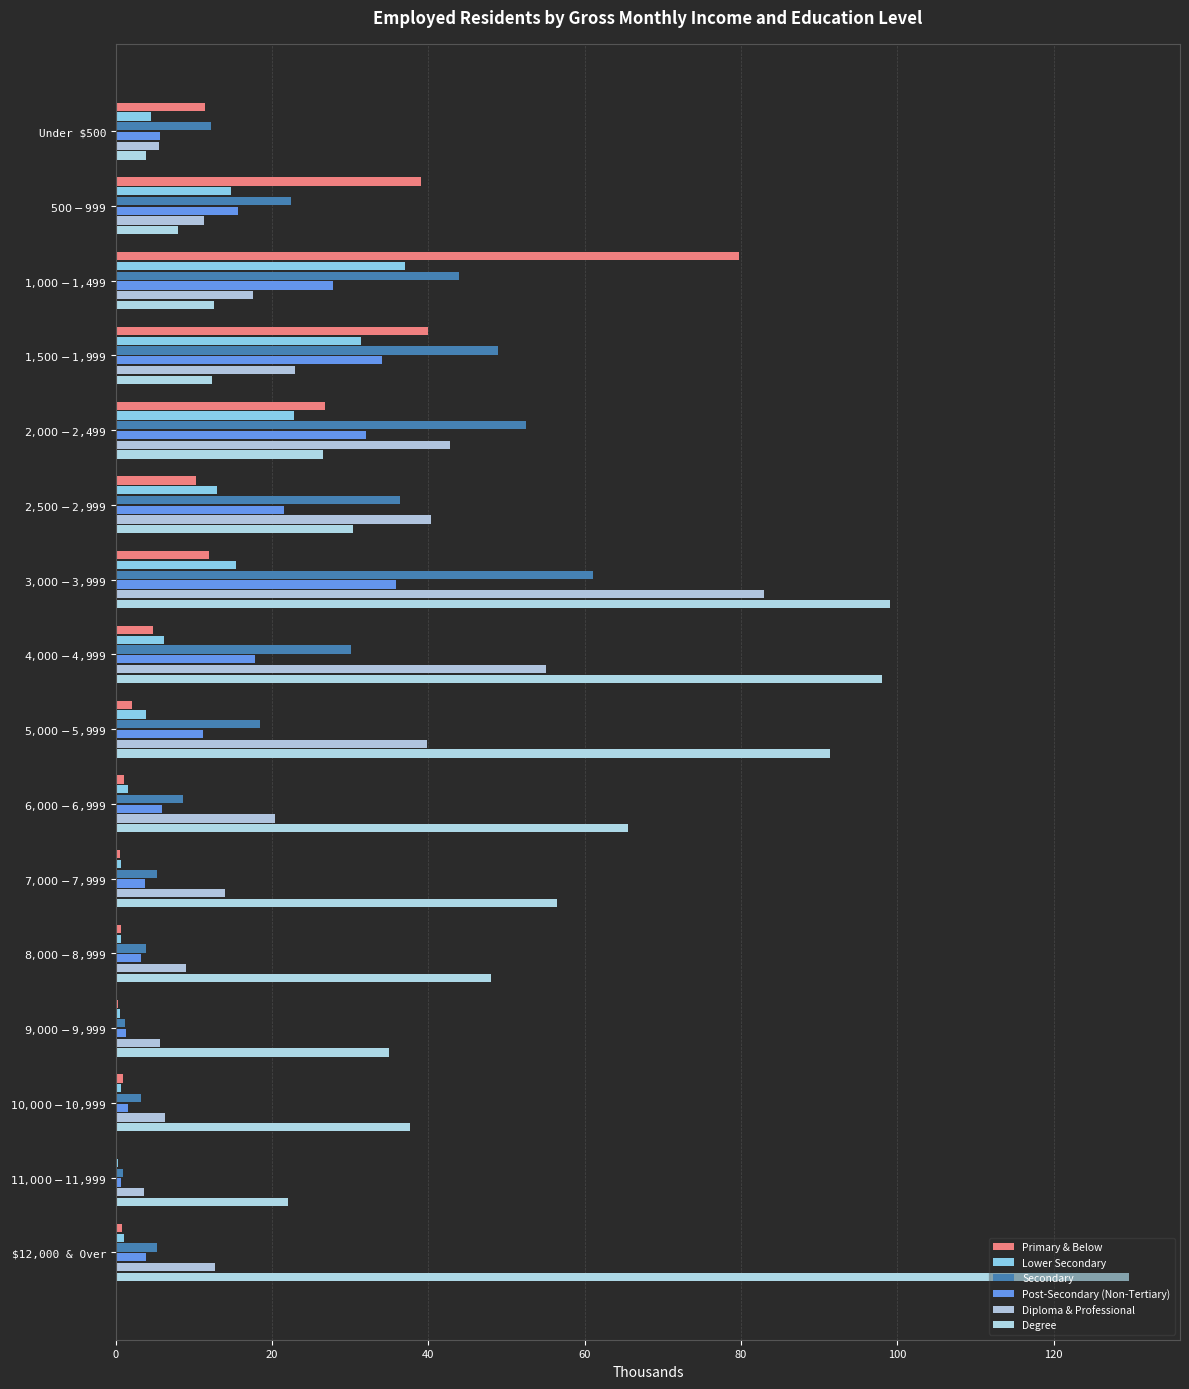

What position from the right is $6,000-$6,999?

7